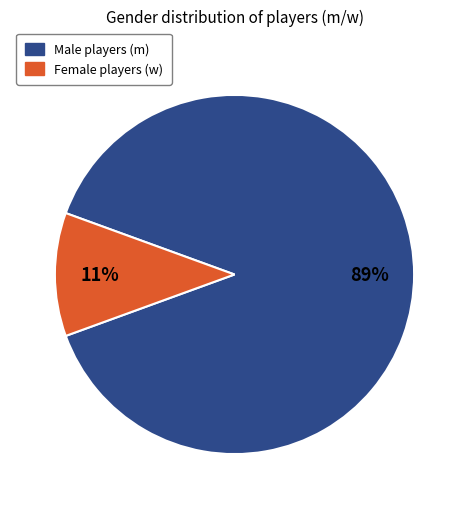

To the nearest percent, what is the difference between the largest and smallest slice percentages?

78%